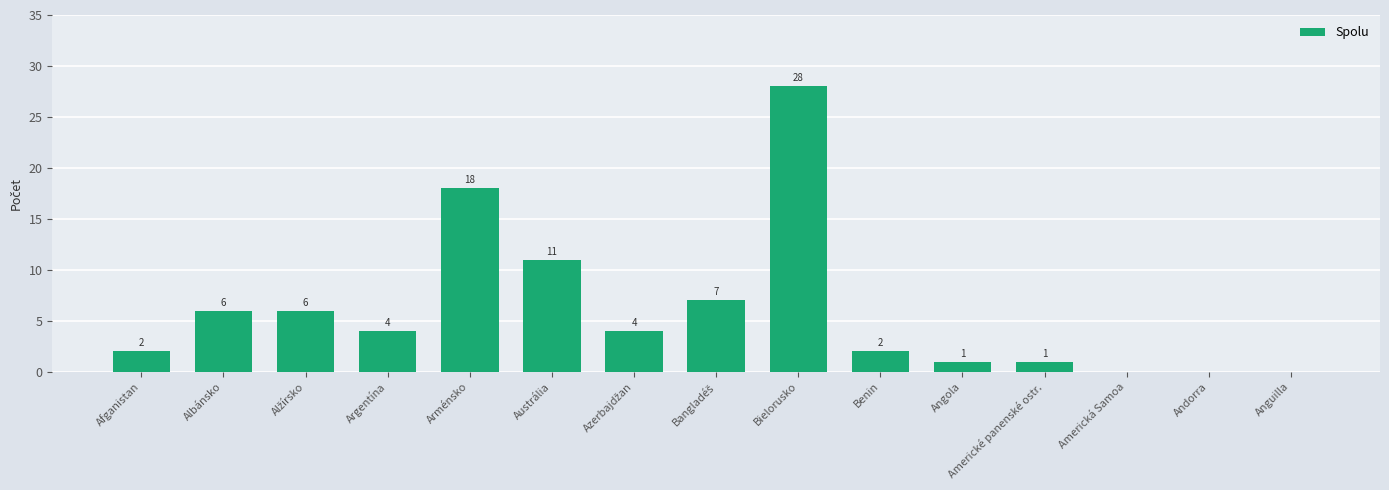

What is the greatest value displayed?

28